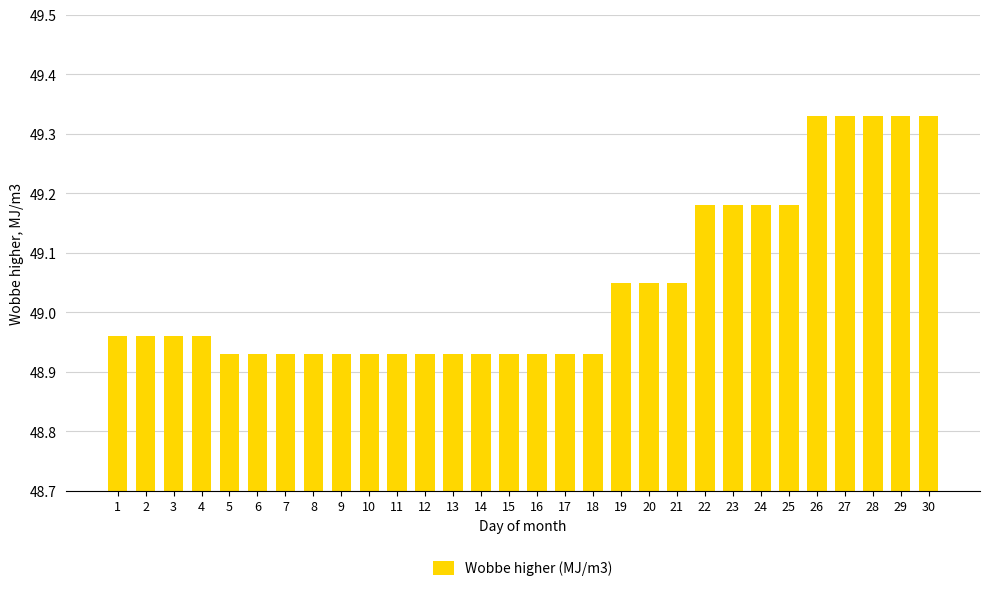

What is the sum of the values at 26 and 2?

98.3